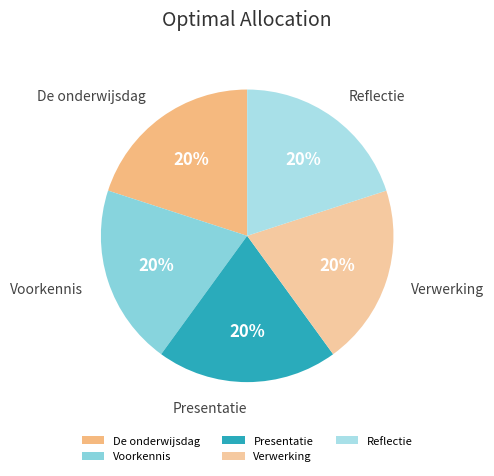

What is the ratio of the value at Reflectie to the value at Voorkennis?

1.0